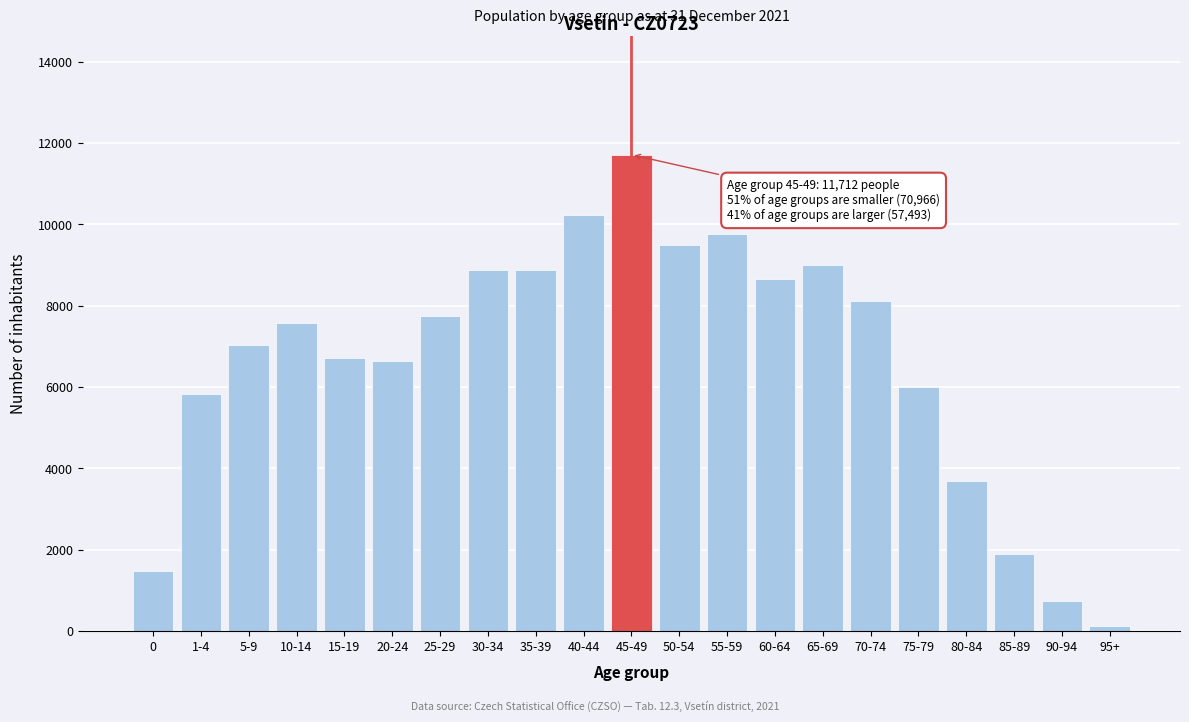

What is the change in value from 40-44 to 60-64?

-1588